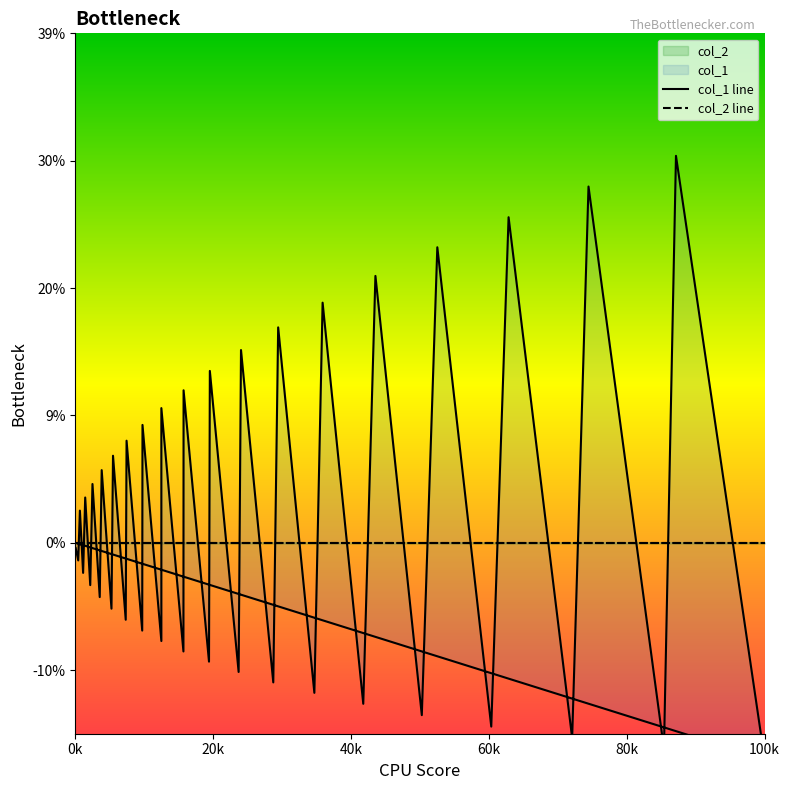

Which category has the lowest value in the col_1 line series?

100k